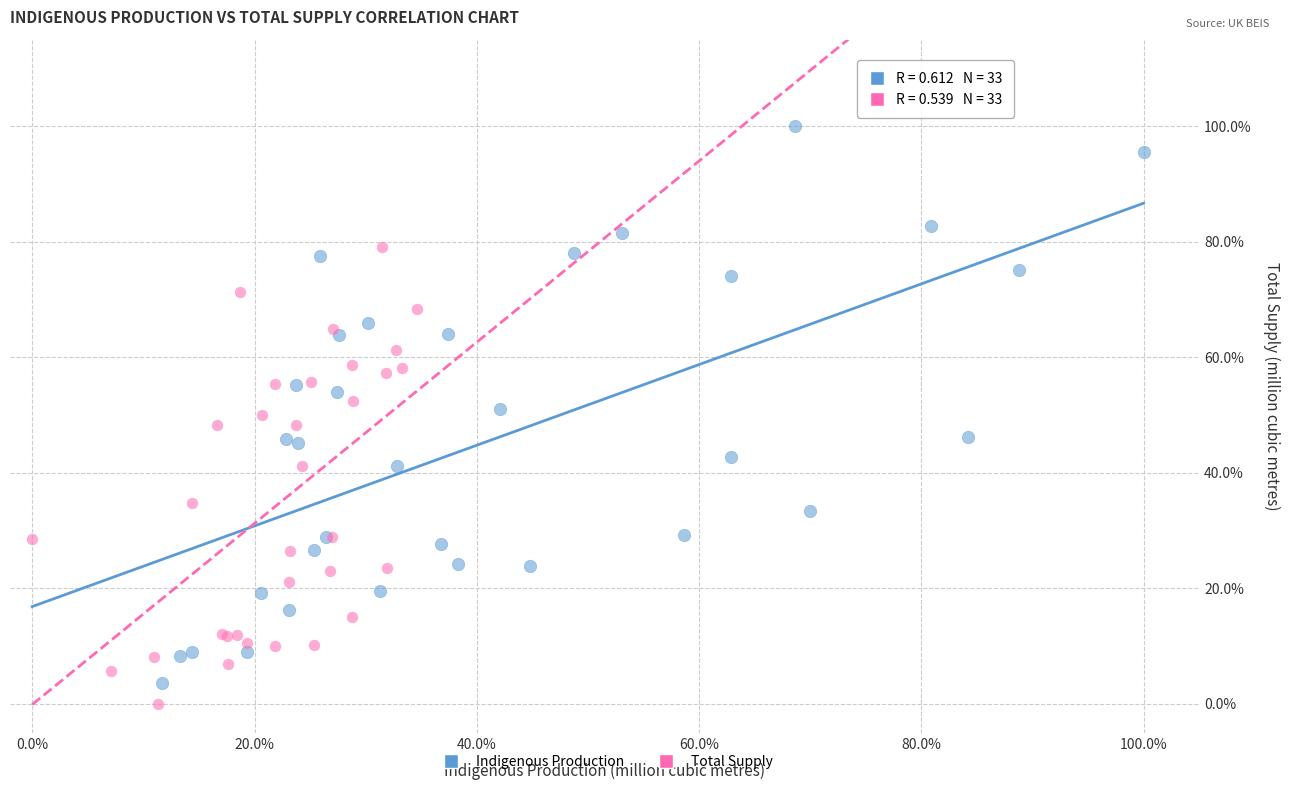

What are all the series names shown in the legend?

Indigenous Production, Total Supply